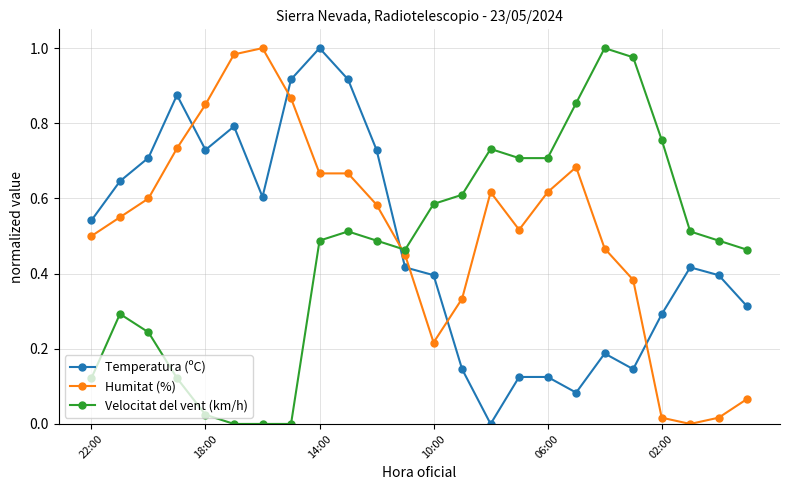

What is the sum of all Temperatura (ºC) values?

11.5